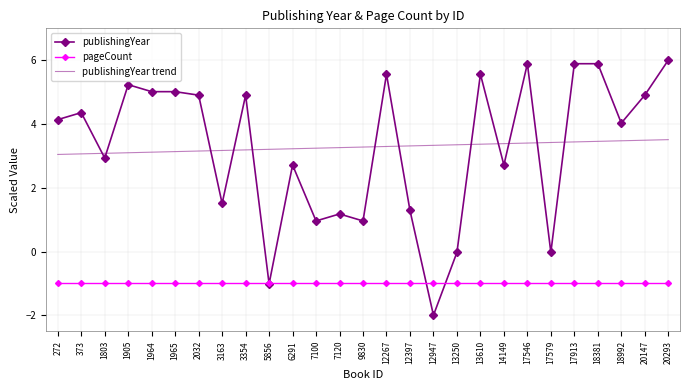

Count the number of categories in the chart.

27